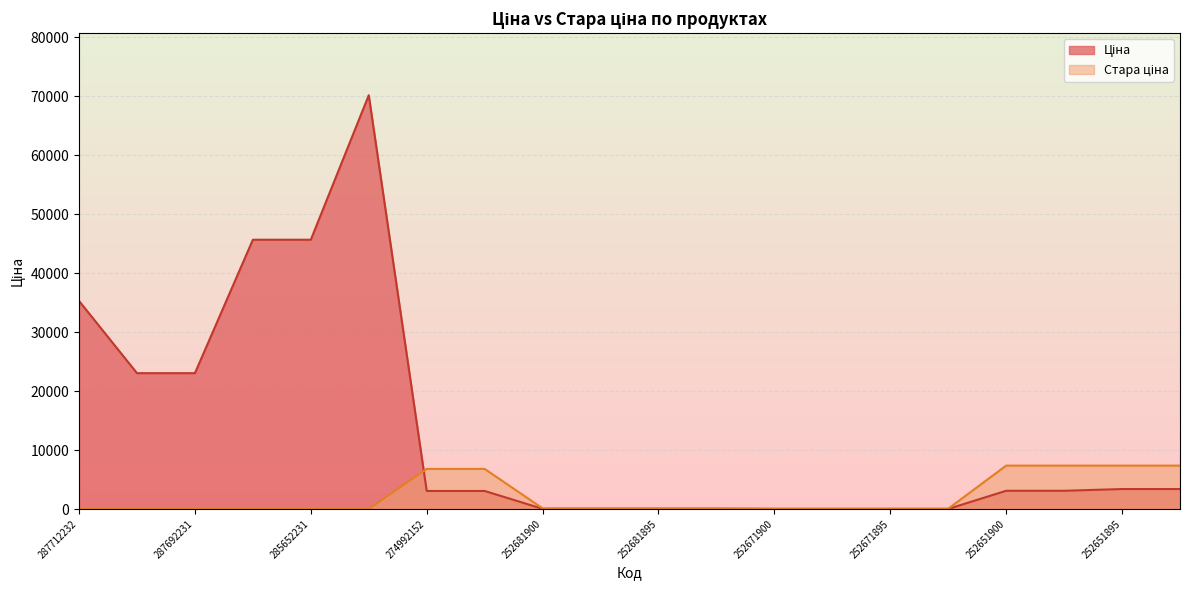

Where is Стара ціна nearest to the value 3680?

274992152